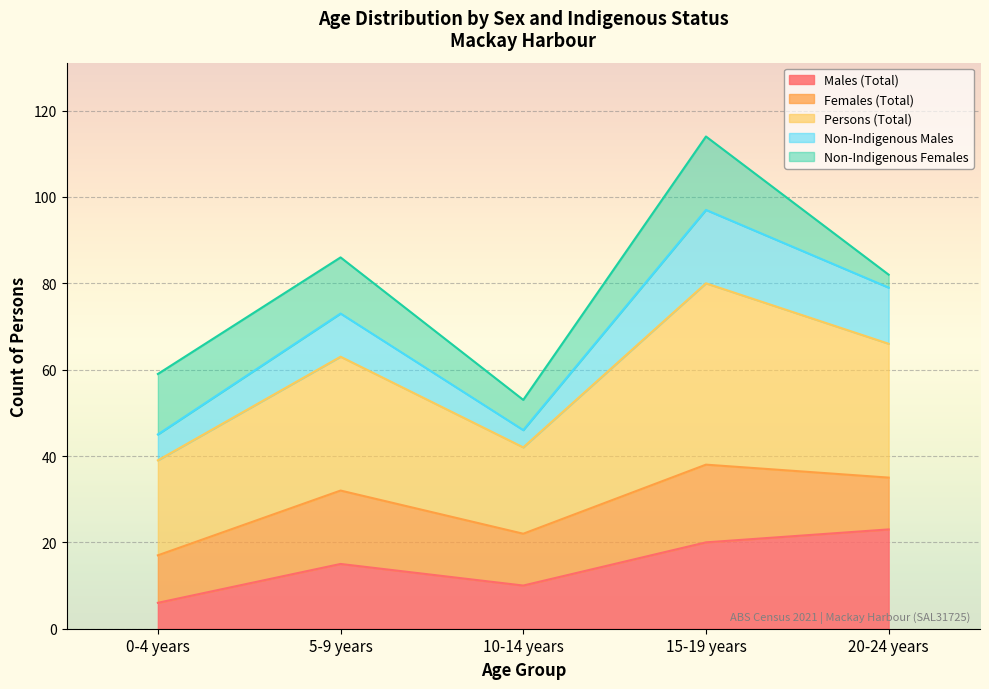

What is the approximate value of Males (Total) at 20-24 years?

23